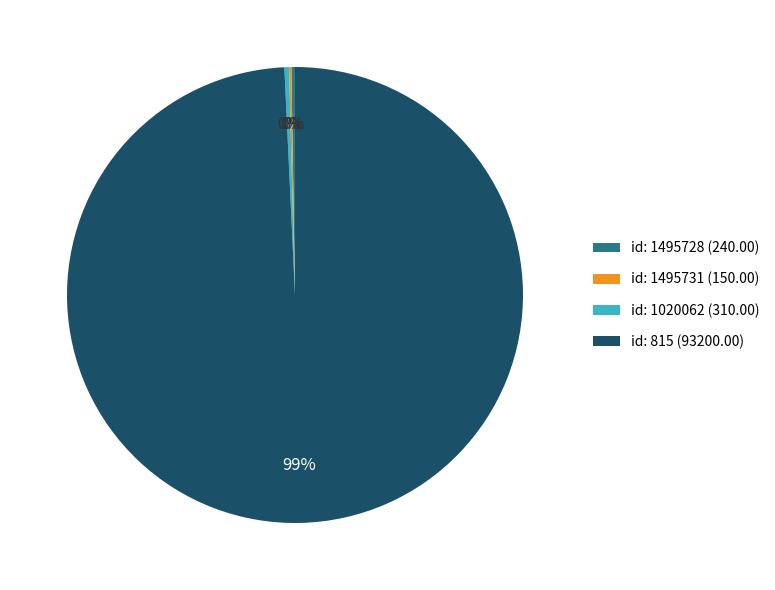

Is there a majority slice in this chart?

Yes